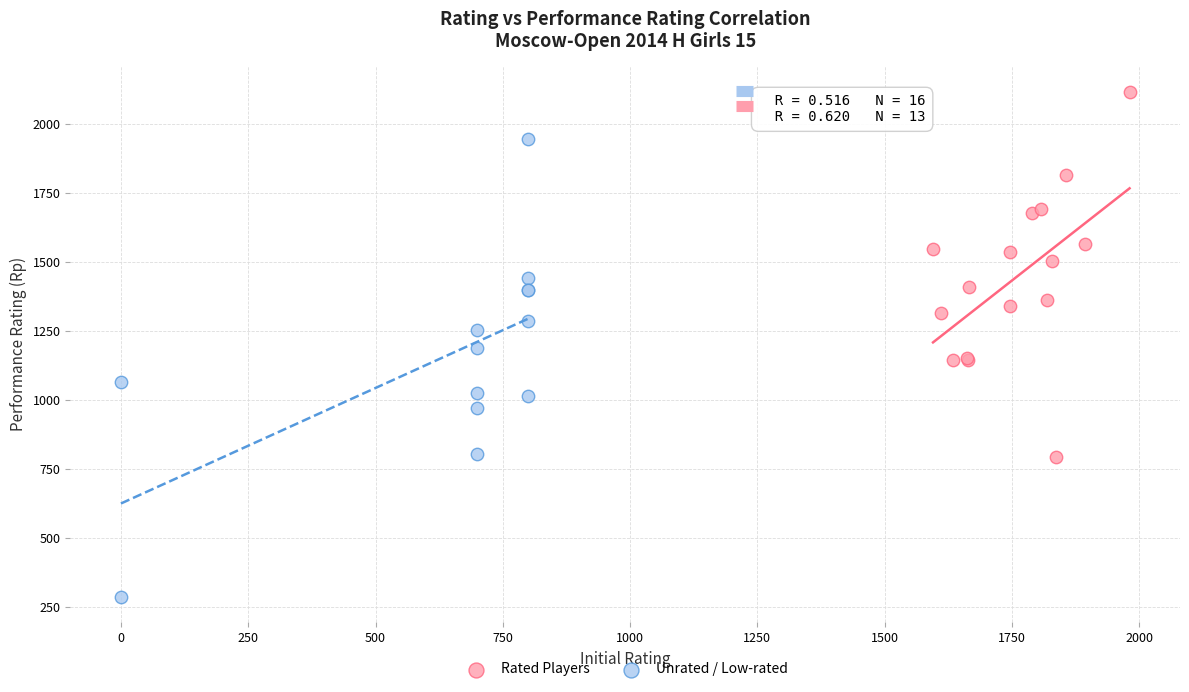

Which series has the widest spread of Y values?

Unrated / Low-rated